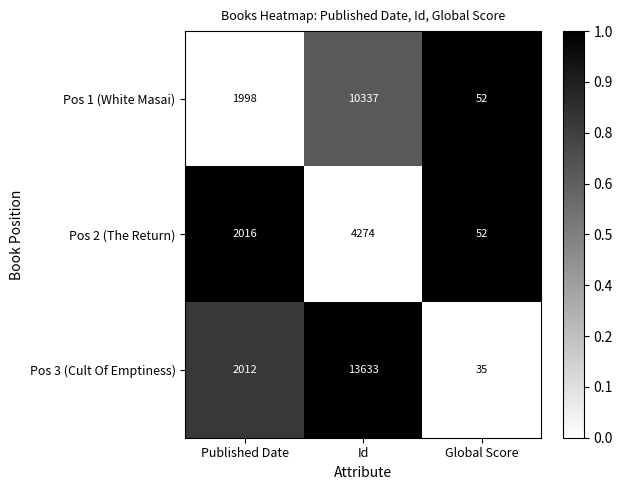

Rank the series at Id from highest to lowest value.

Pos 3 (Cult Of Emptiness), Pos 1 (White Masai), Pos 2 (The Return)